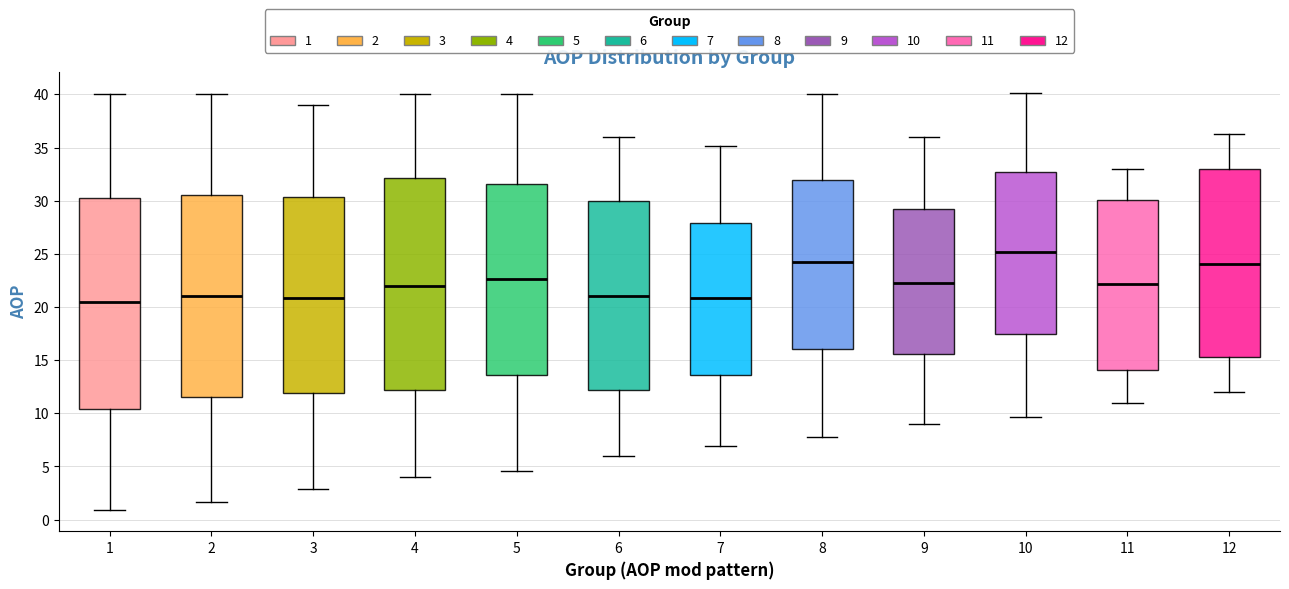

Which box has the highest median line?

10